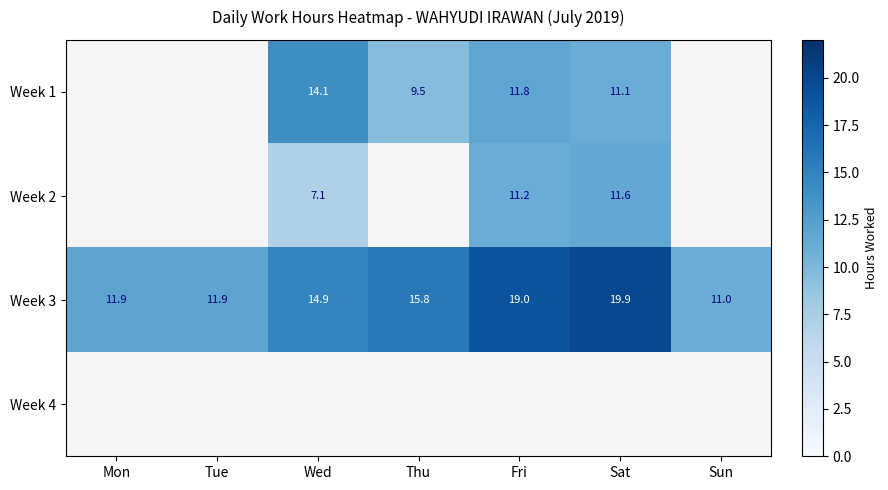

How many data points does each series have?

7